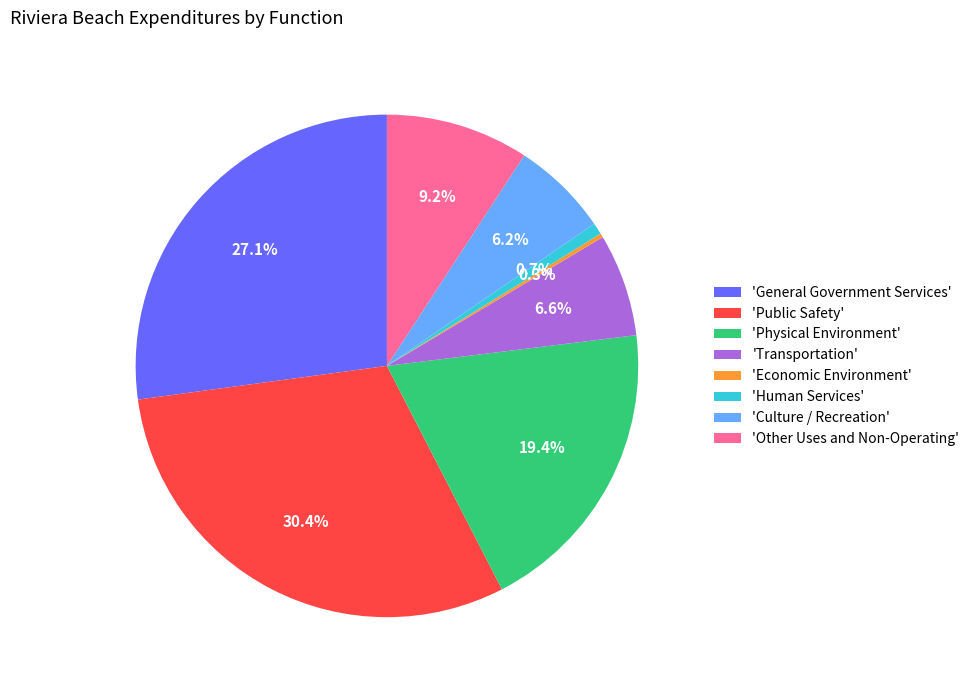

What is the largest slice in the pie chart?

'Public Safety'